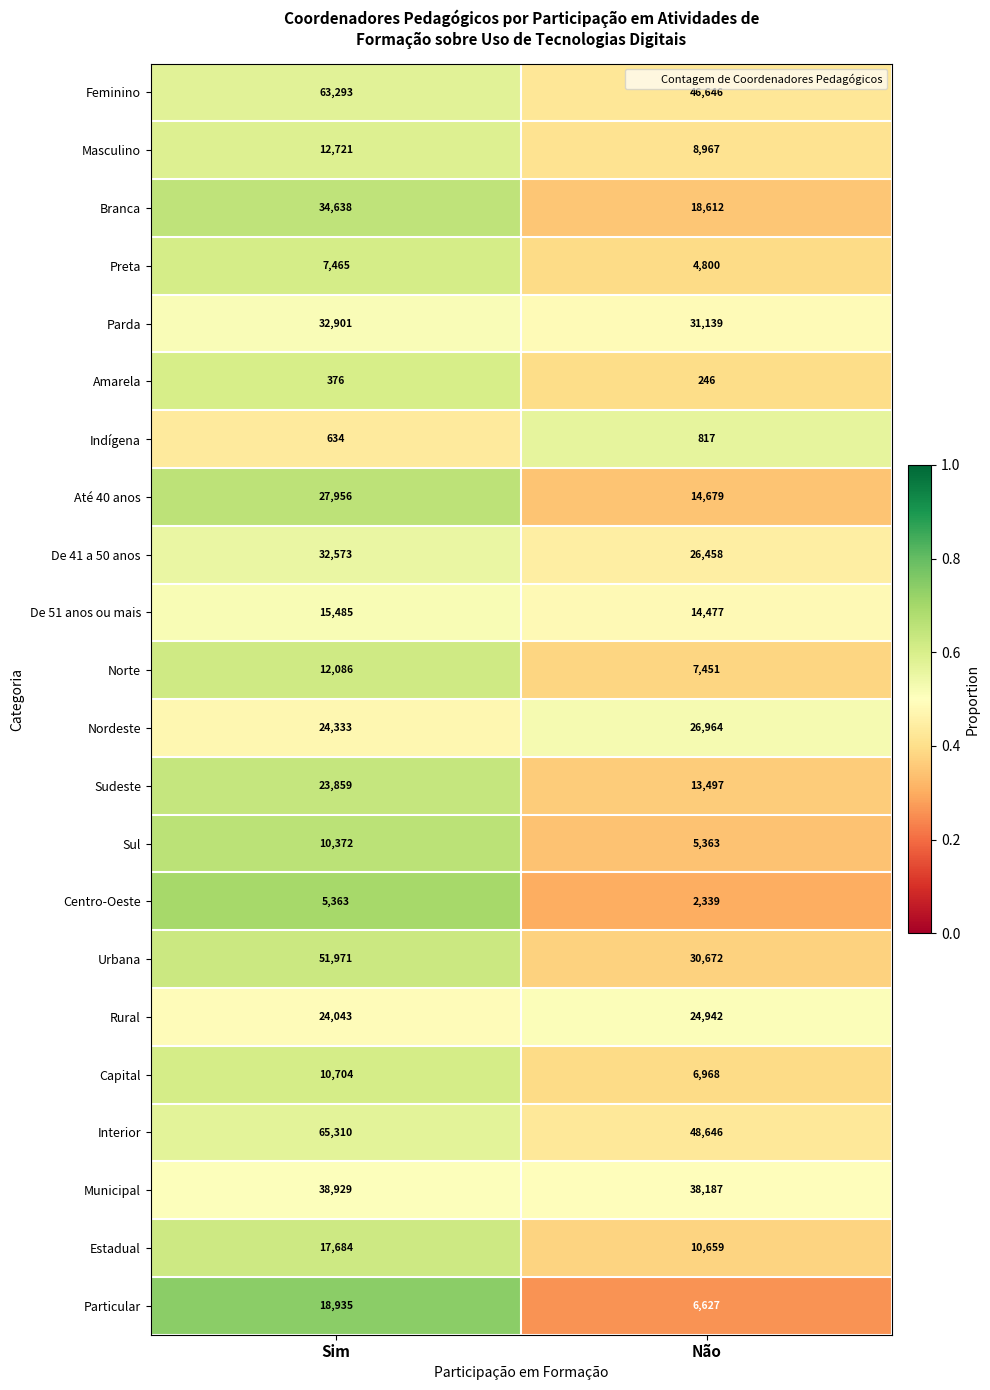

What is the total value across all series at Não?

389156